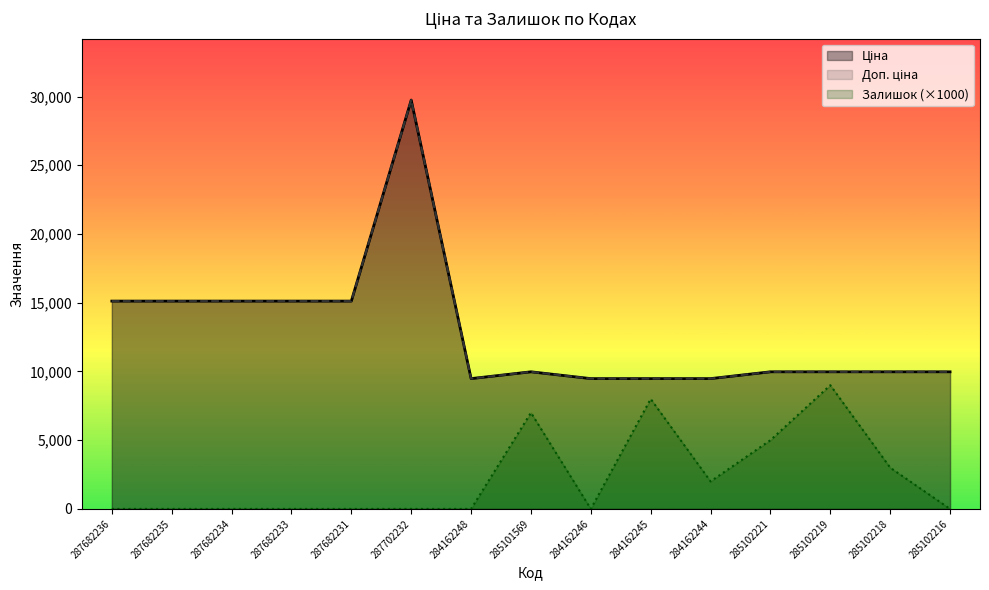

Which series has the largest range (max minus min)?

Ціна